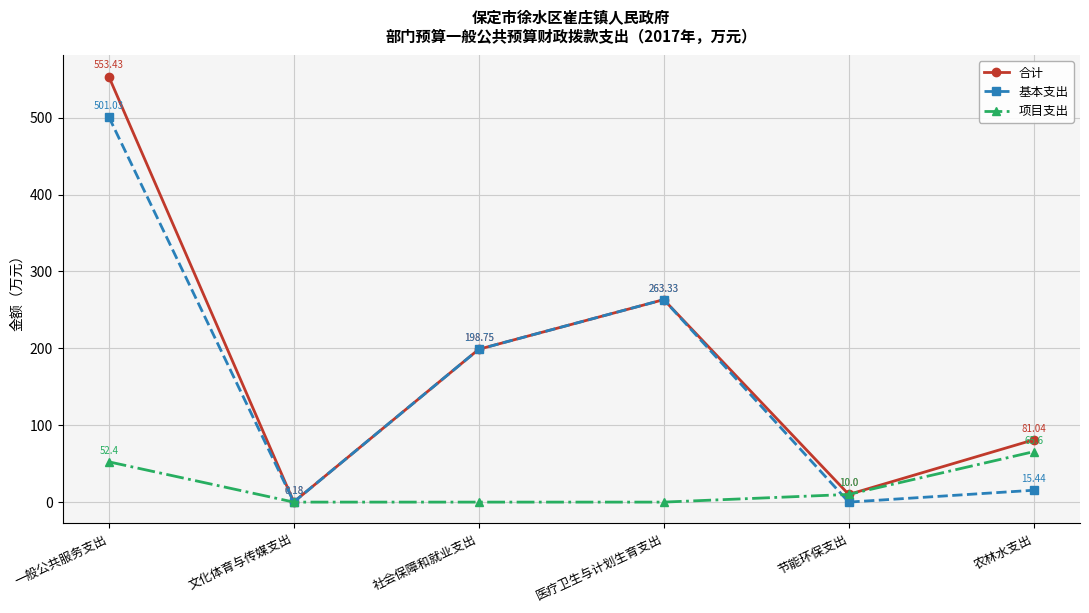

What value does the 项目支出 series have at 一般公共服务支出?

52.4